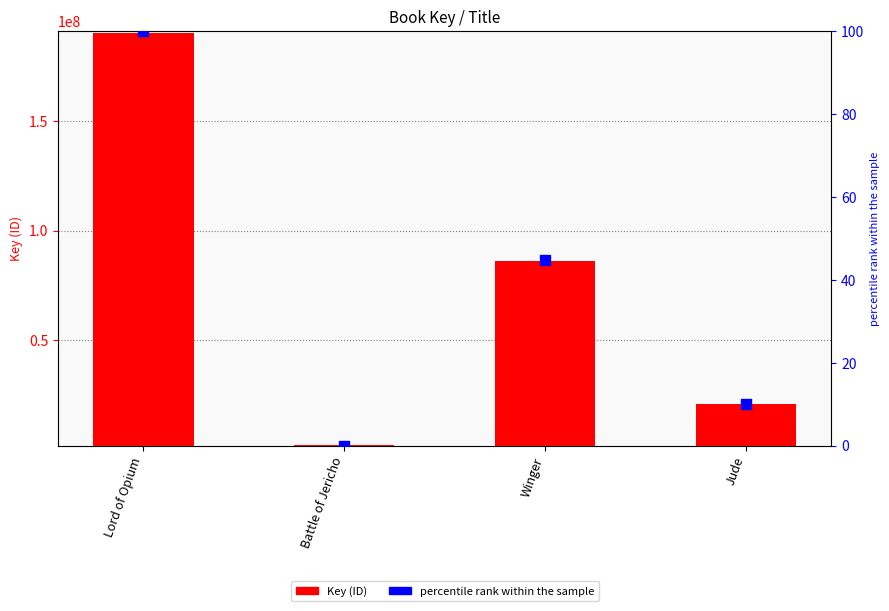

At which category is the sum across all series the highest?

Lord of Opium